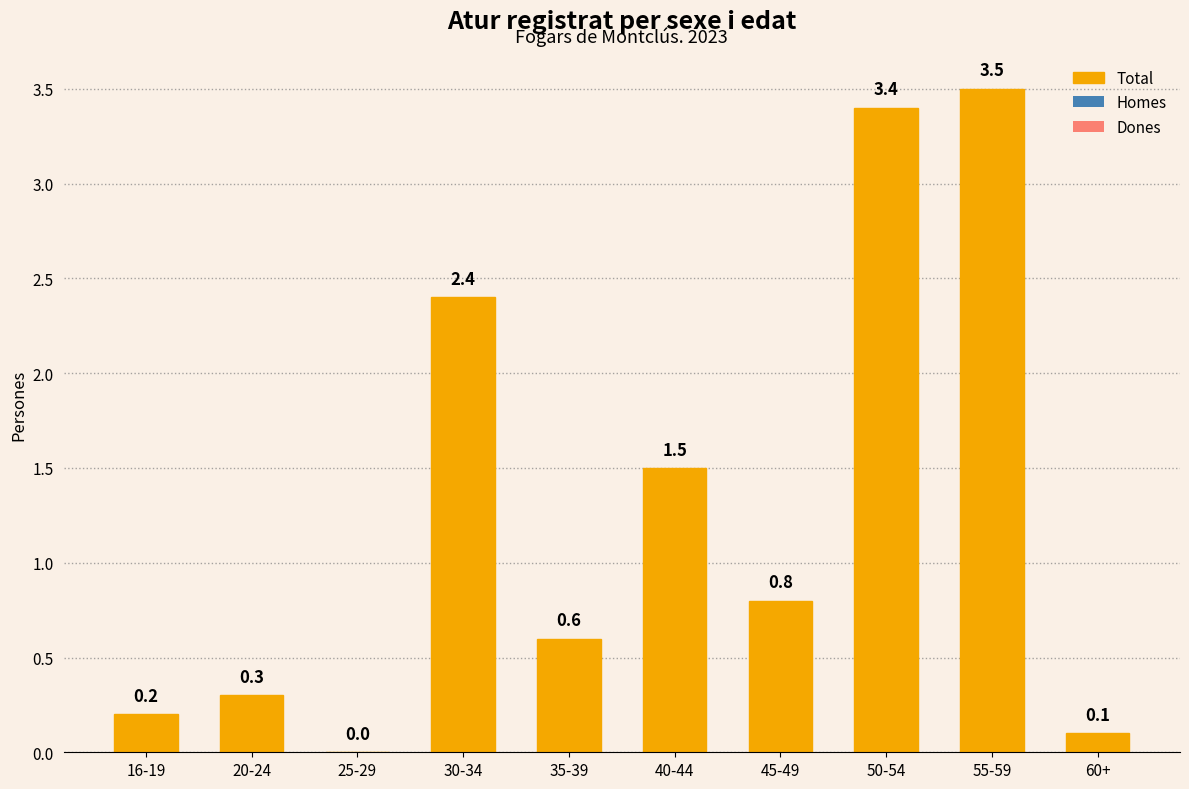

The value at 60+ is 0.1. True or false?

True